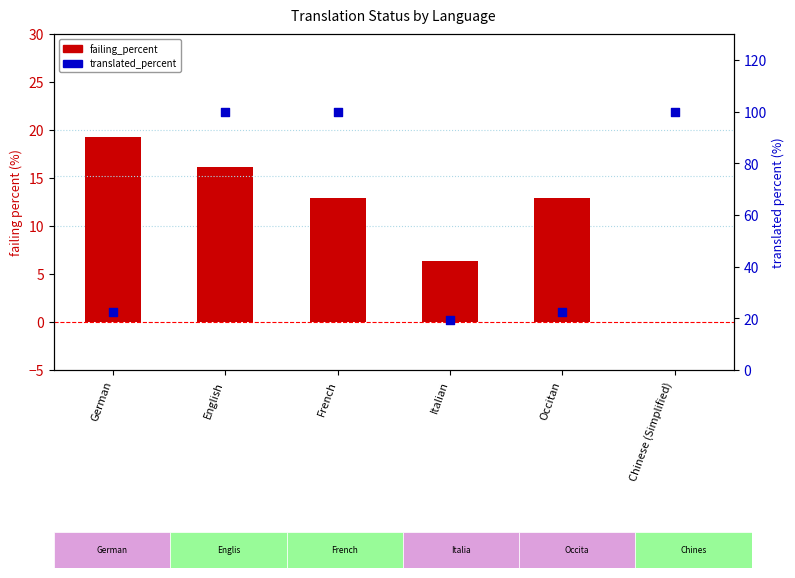

Which series contains the highest Y value?

translated_percent